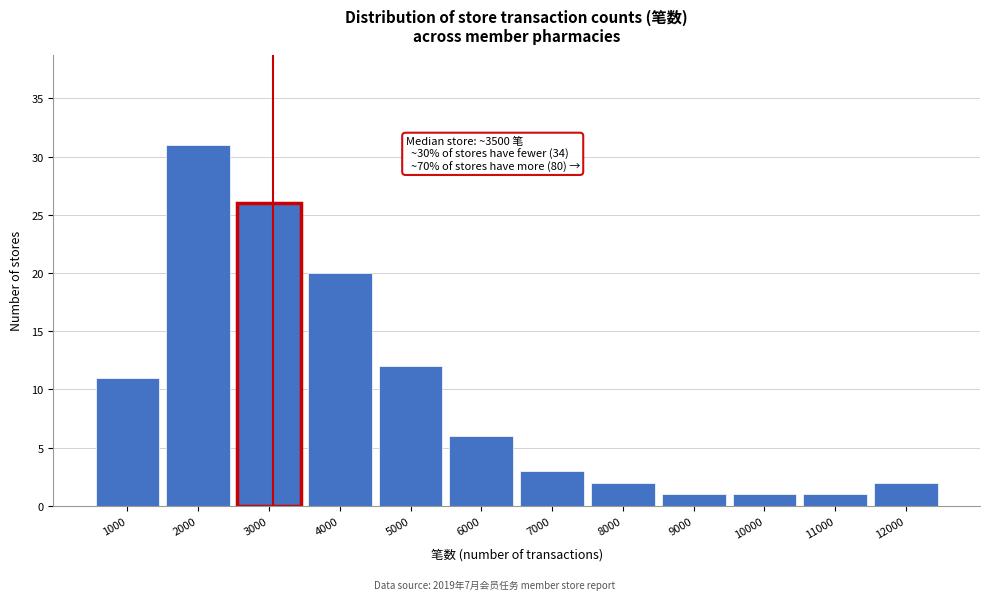

Reading right to left, what are all the values shown in this chart?

2	1	1	1	2	3	6	12	20	26	31	11